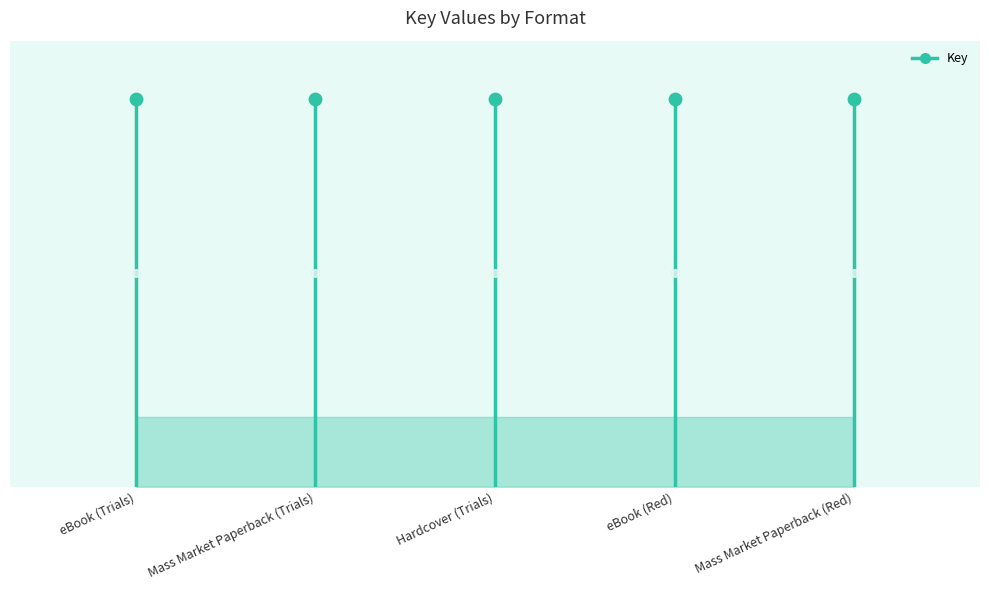

Between Hardcover (Trials) and Mass Market Paperback (Trials), which is larger?

Mass Market Paperback (Trials)